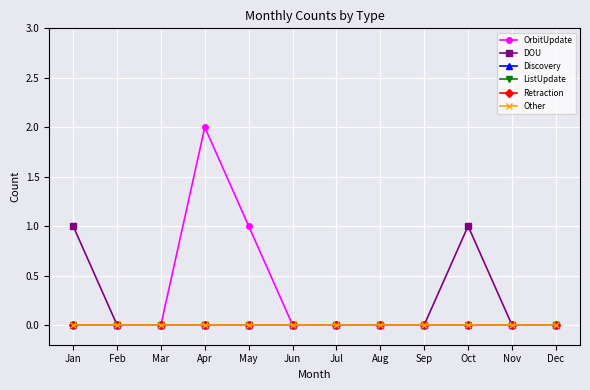

Rank the series by their maximum value, from highest to lowest.

OrbitUpdate, DOU, Discovery, ListUpdate, Retraction, Other